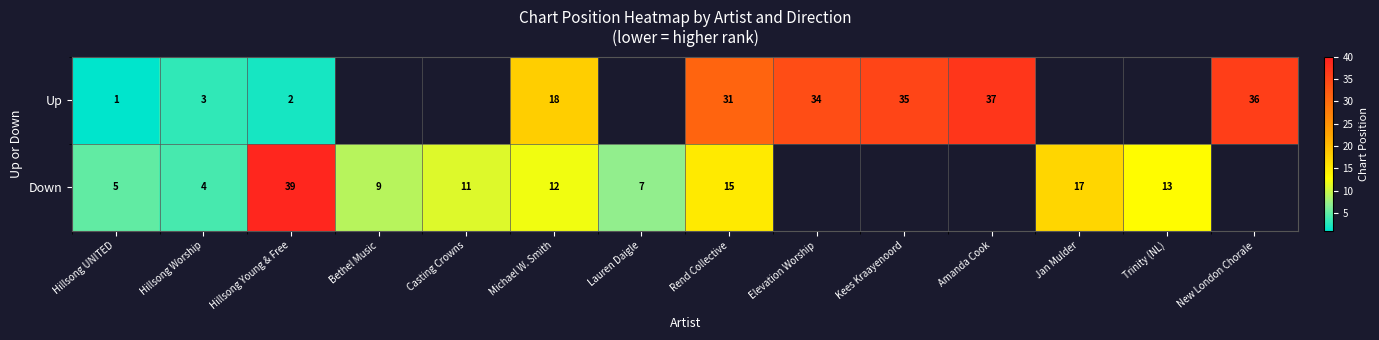

What is the sum of the Down values at Bethel Music and Michael W. Smith?

21